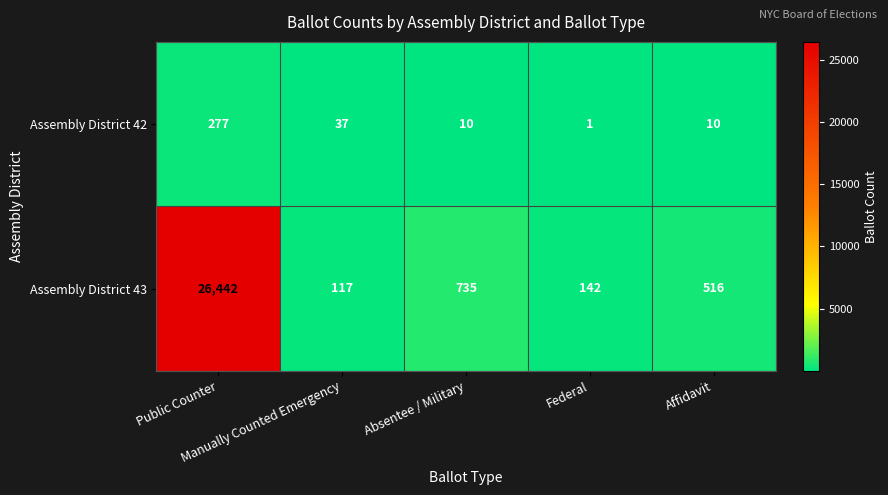

What is the difference between the maximum and minimum values in the Assembly District 42 series?

276